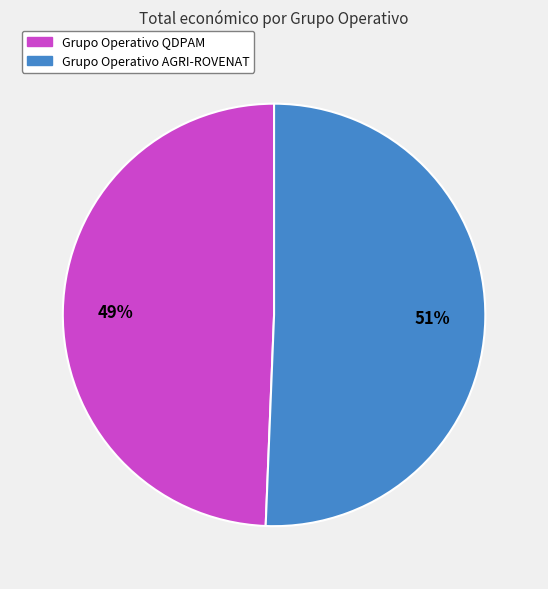

What is the ratio of the value at Grupo Operativo AGRI-ROVENAT to the value at Grupo Operativo QDPAM?

1.0